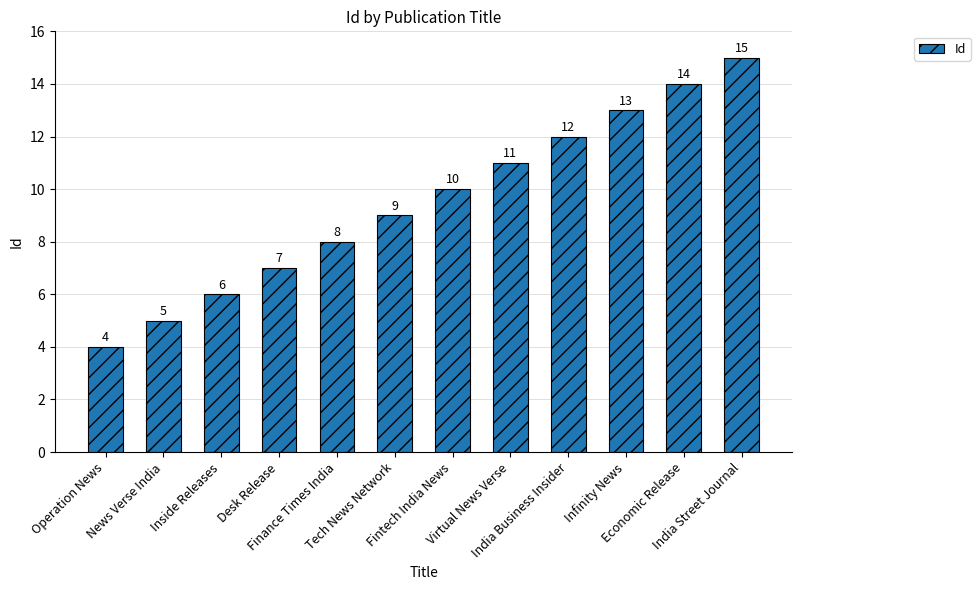

Where is the data nearest to the value 9?

Tech News Network